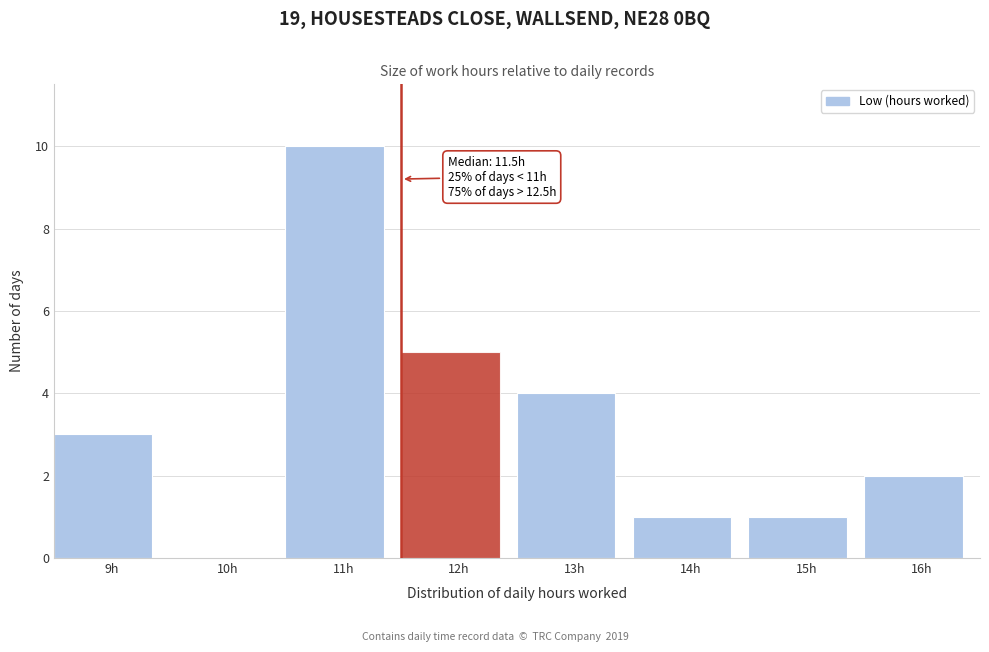

Which range on the x-axis has the tallest bar?

10.5 to 11.5